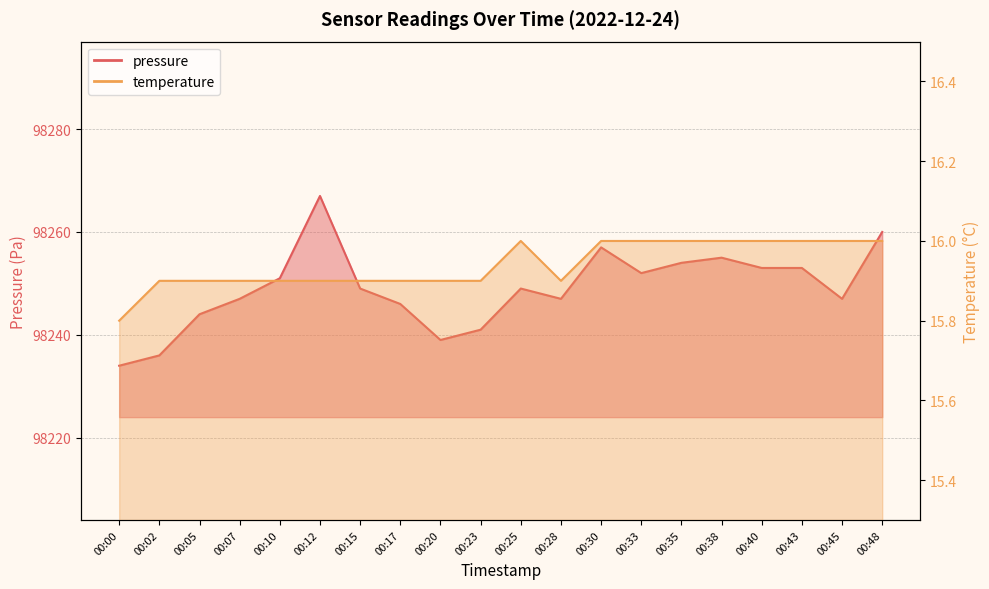

Which category has the highest value in the temperature series?

00:25